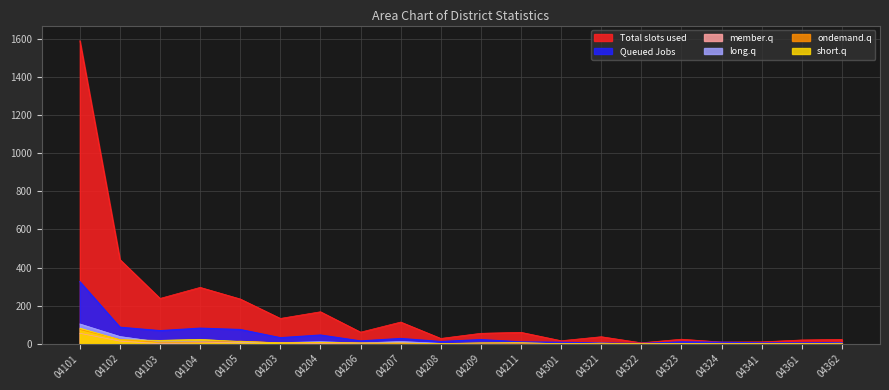

Reading left to right, list all the values displayed in this chart.

Total slots used: 1591	442	238	296	235	133	168	61	114	28	55	60	16	37	5	24	9	10	20	23
Queued Jobs: 326	87	69	82	75	32	46	15	28	12	22	10	8	4	2	10	8	5	5	6
member.q: 55	14	0	6	5	6	1	1	4	0	1	2	0	0	0	1	0	0	0	1
long.q: 104	38	9	12	10	6	11	4	12	2	1	4	1	3	0	1	0	0	1	0
ondemand.q: 75	22	8	9	14	5	5	4	1	0	1	2	0	2	0	0	0	0	1	0
short.q: 82	21	18	23	12	5	7	4	4	1	5	6	0	3	0	2	0	1	1	3